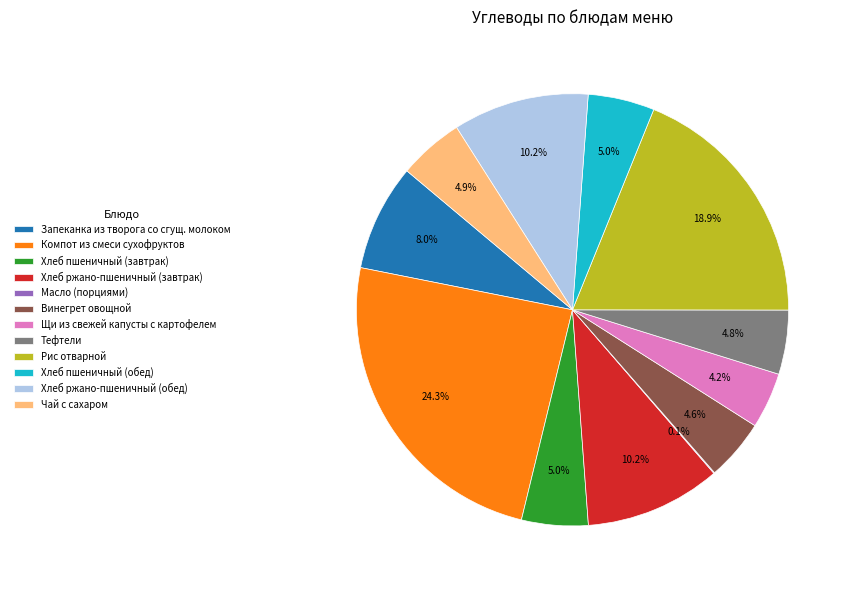

Approximately how many times larger is the value at Хлеб пшеничный (обед) compared to Хлеб пшеничный (завтрак)?

1.0